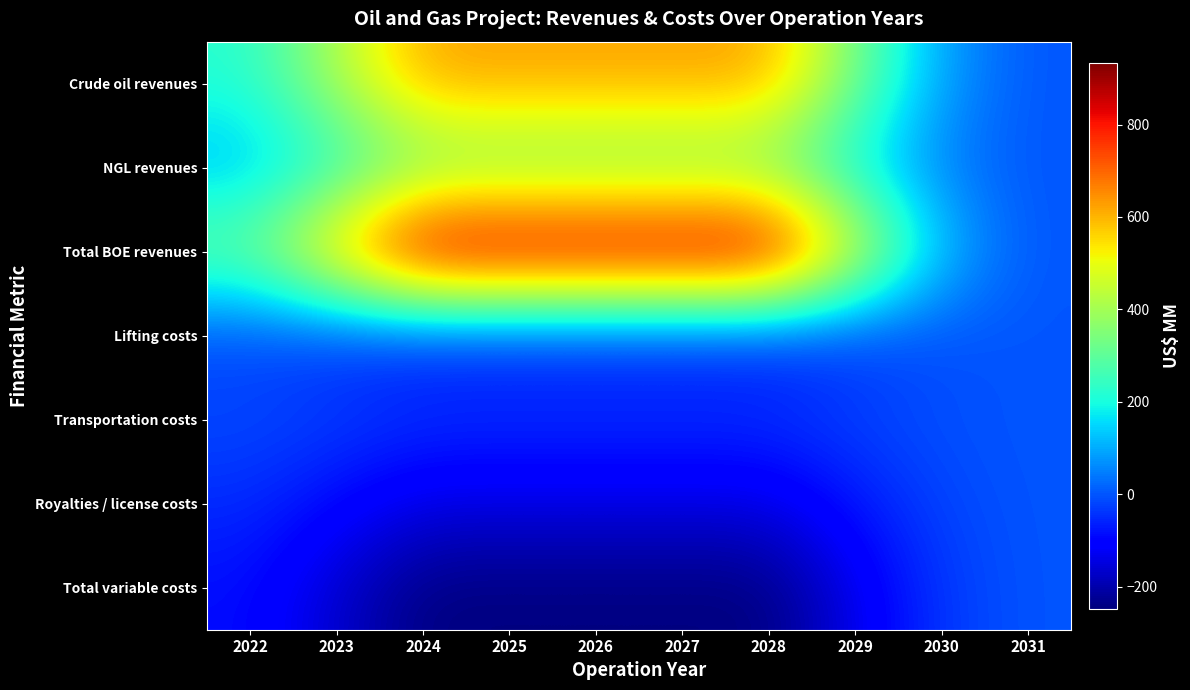

What is the spread (max minus min) of values at 2029?

629.8